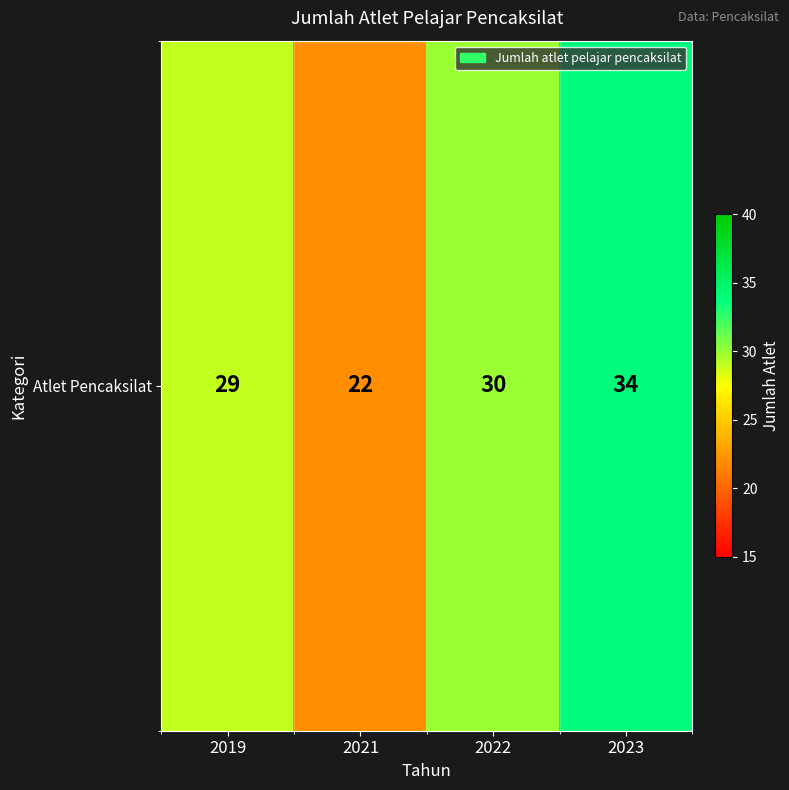

Reading left to right, transcribe all the data shown in this chart.

2019=29	2021=22	2022=30	2023=34